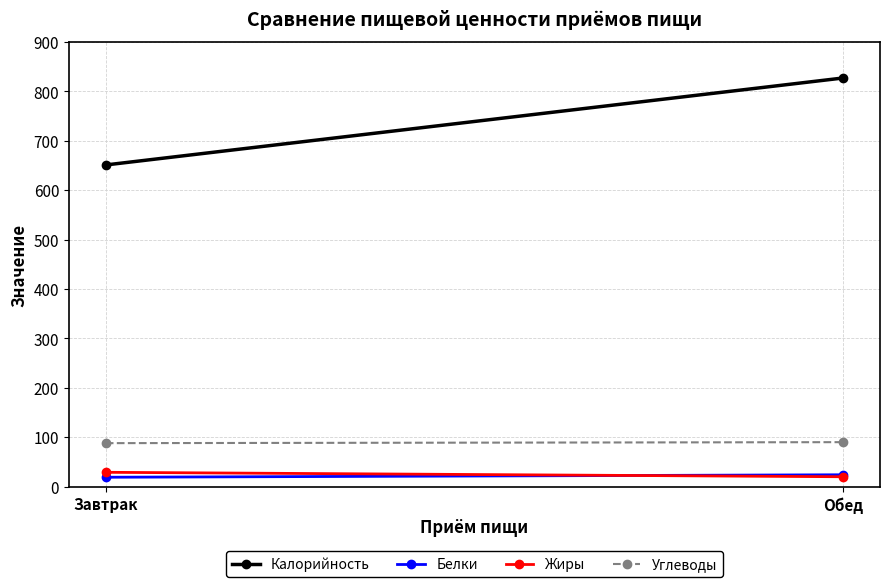

What is the spread (max minus min) of values at Обед?

807